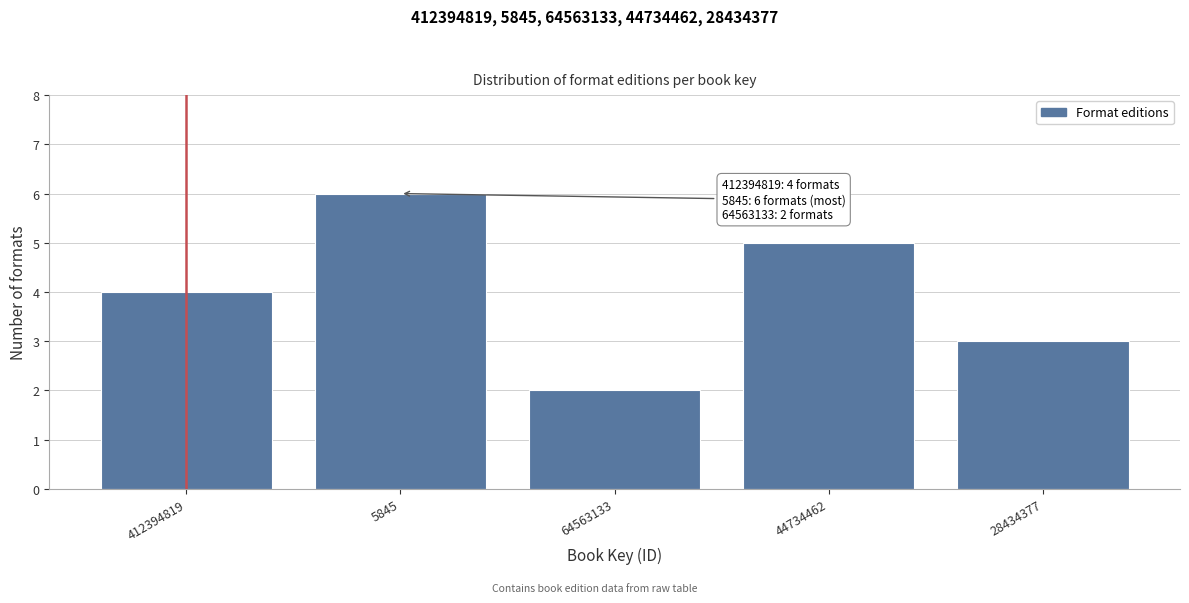

Reading left to right, transcribe all the data shown in this chart.

4	6	2	5	3